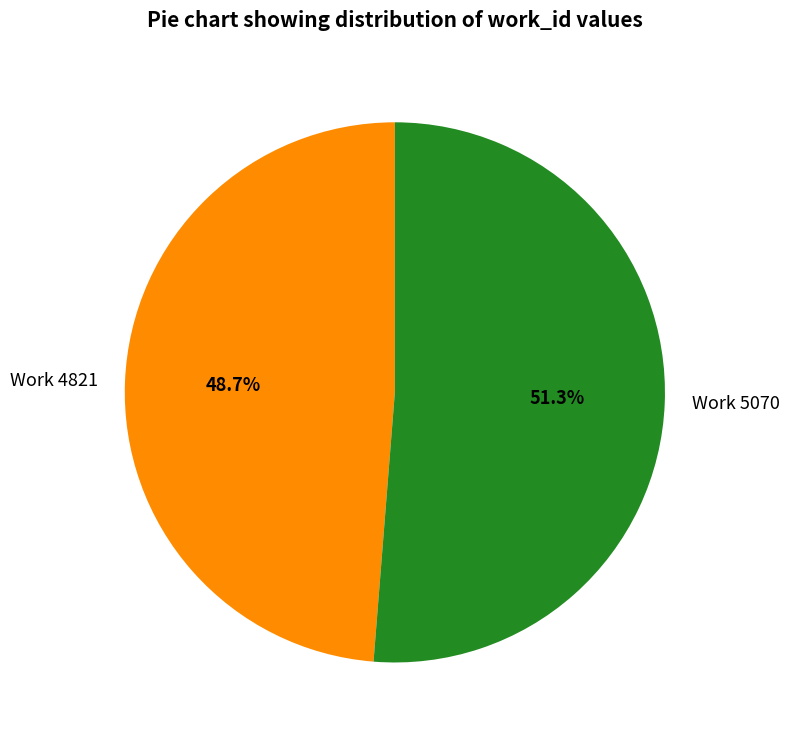

How many slices are in this pie chart?

2